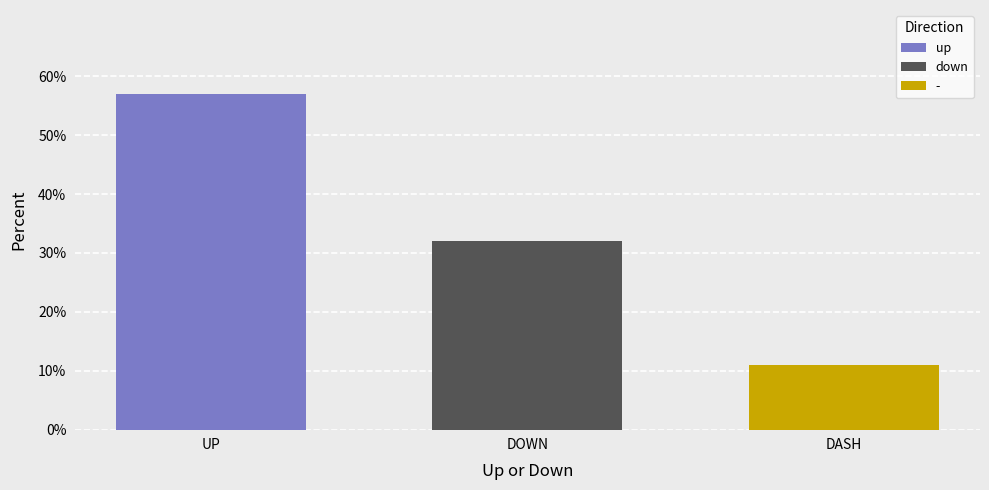

Are the bars grouped side by side (vs. stacked)?

Yes